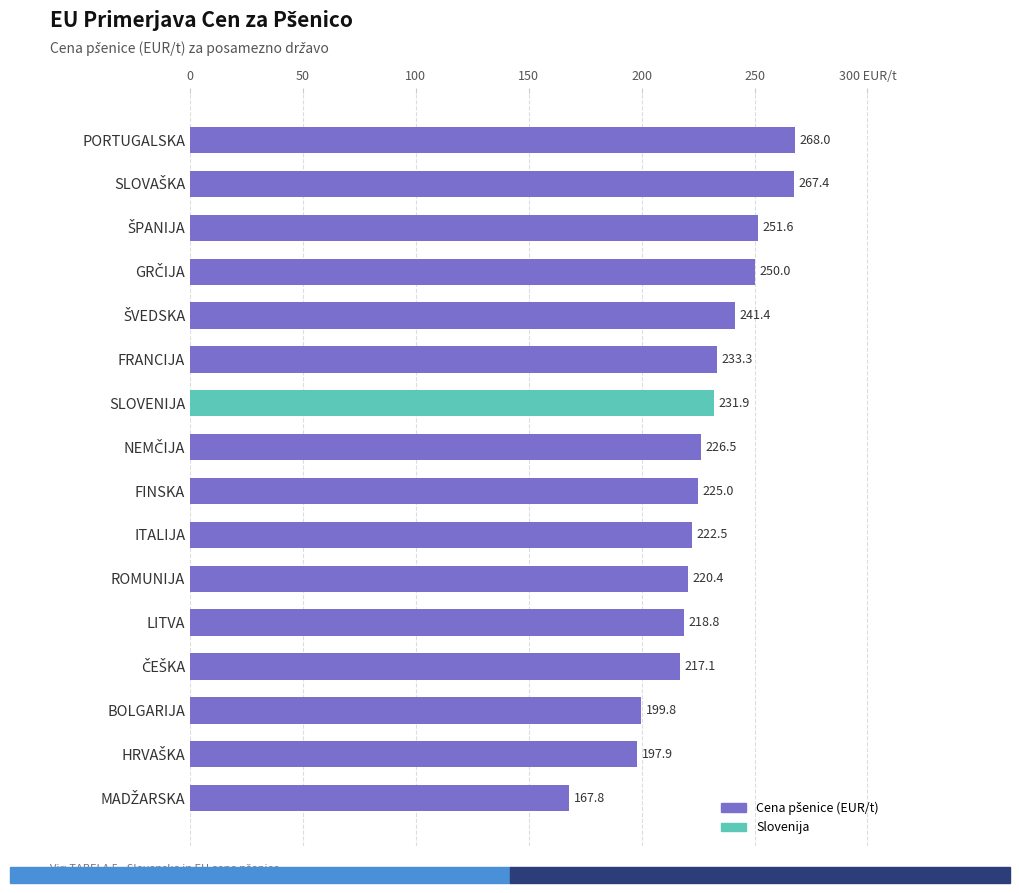

Does the chart contain any negative values?

No